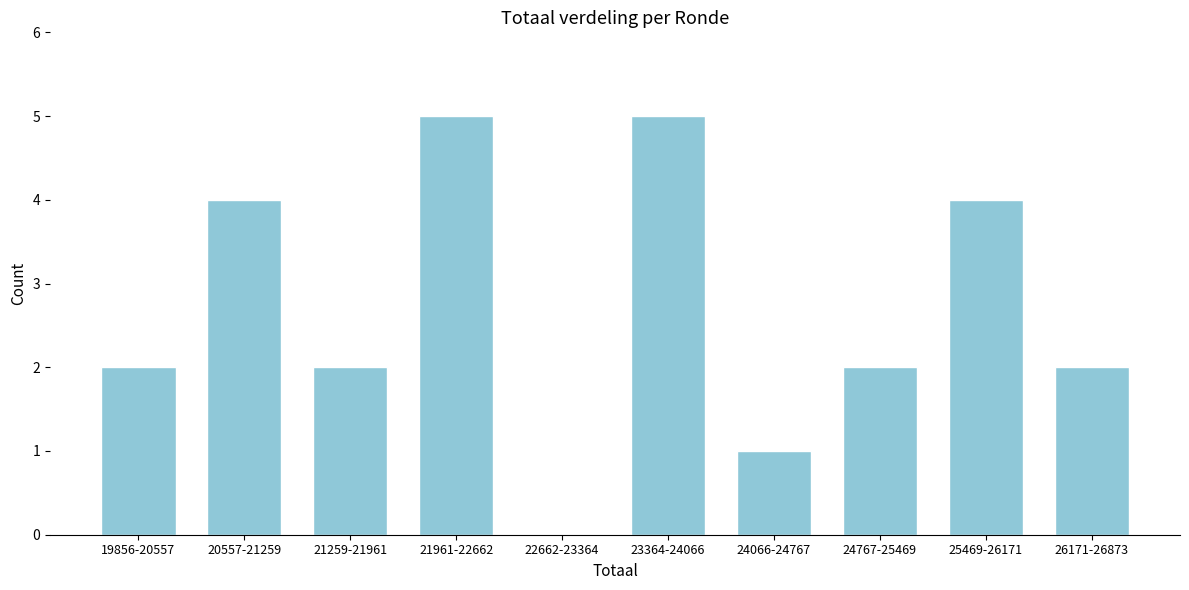

Reading right to left, transcribe all the data shown in this chart.

26171-26873=2	25469-26171=4	24767-25469=2	24066-24767=1	23364-24066=5	22662-23364=0	21961-22662=5	21259-21961=2	20557-21259=4	19856-20557=2